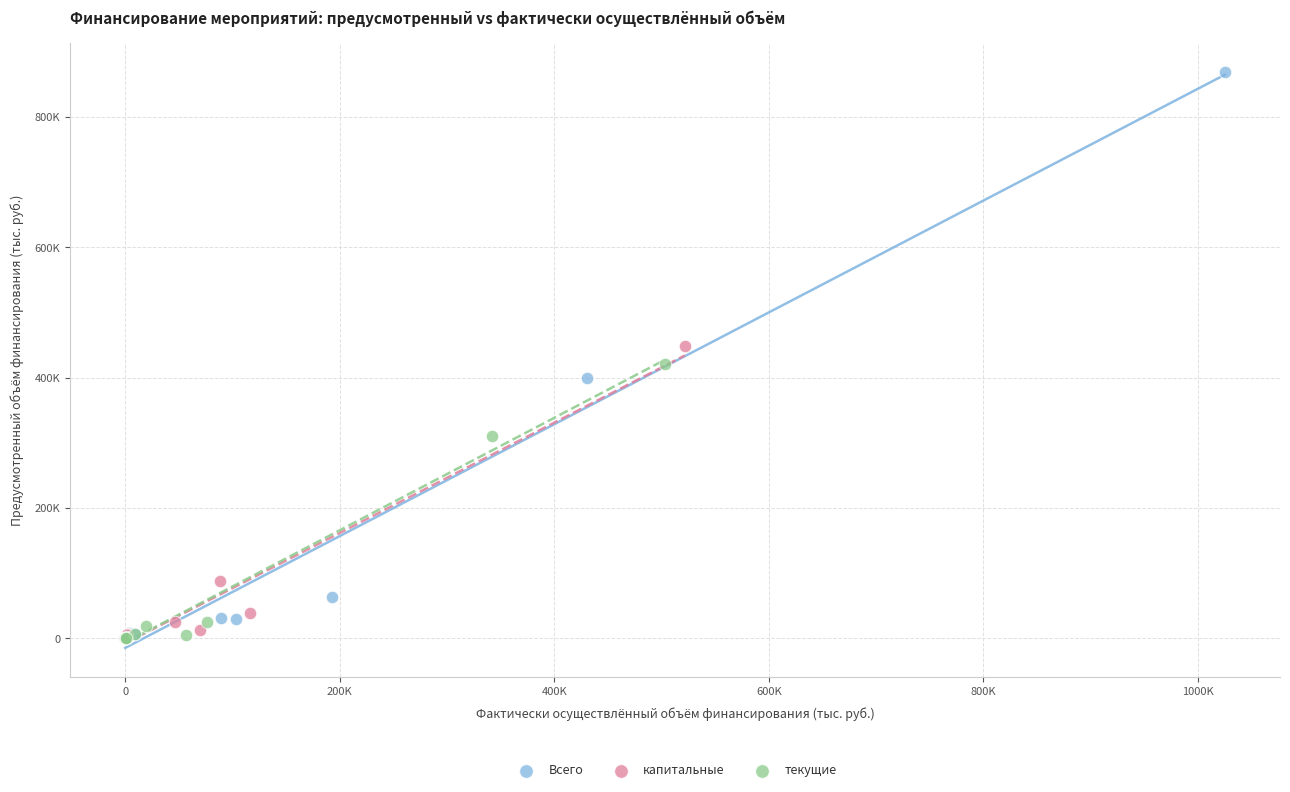

What are all the series names shown in the legend?

Всего, капитальные, текущие